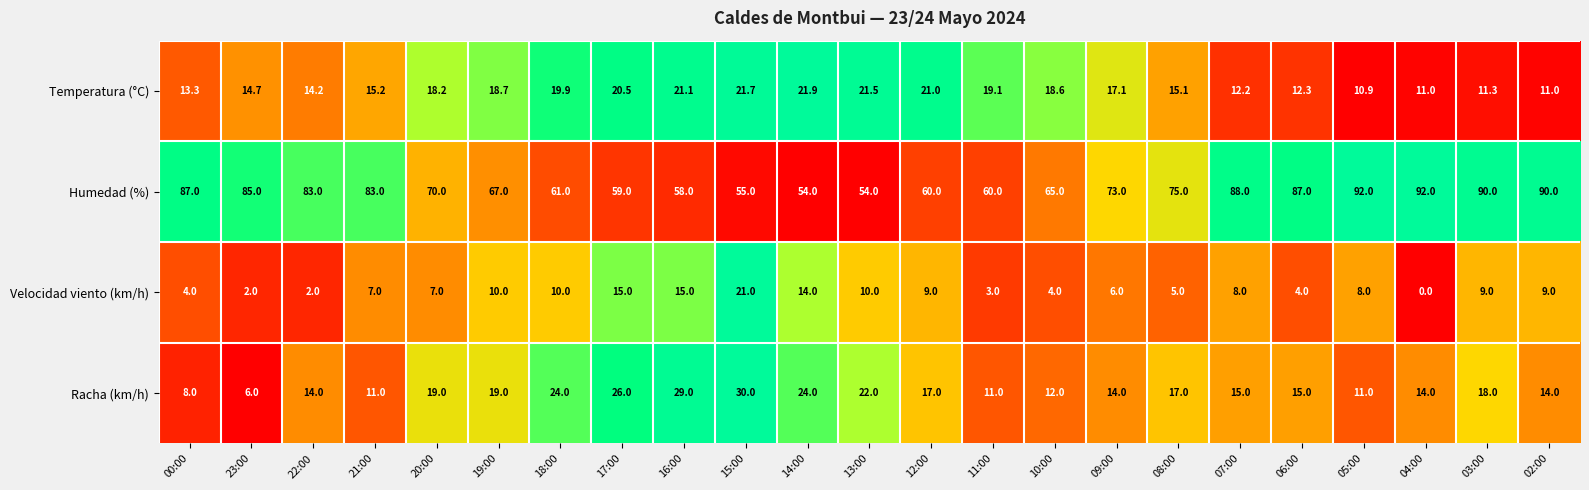

Which category has the lowest value across all series?

04:00